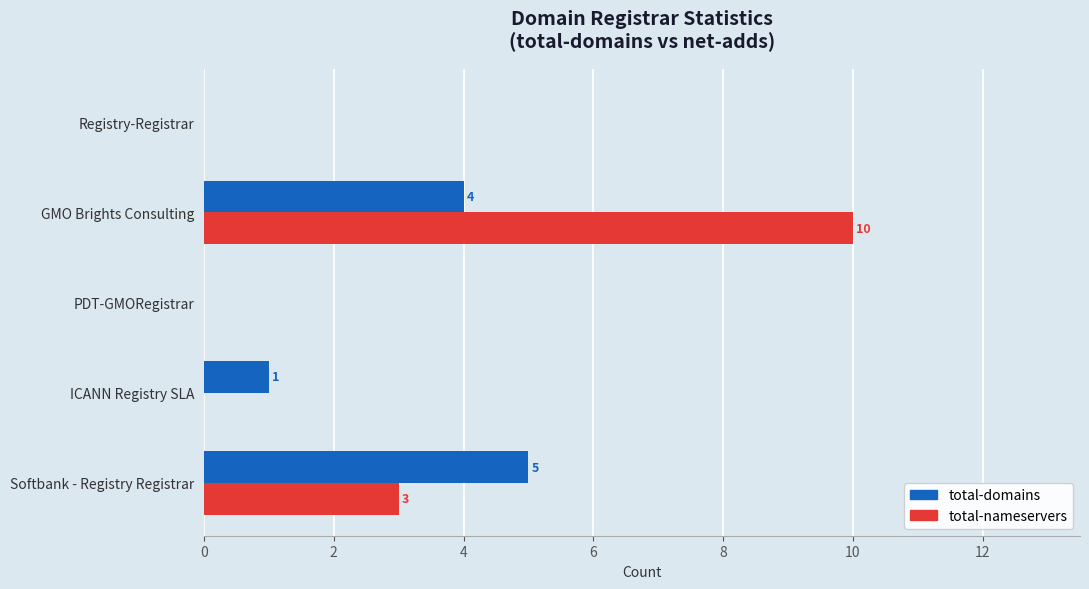

True or false: total-domains has a value of 4 at GMO Brights Consulting.

True